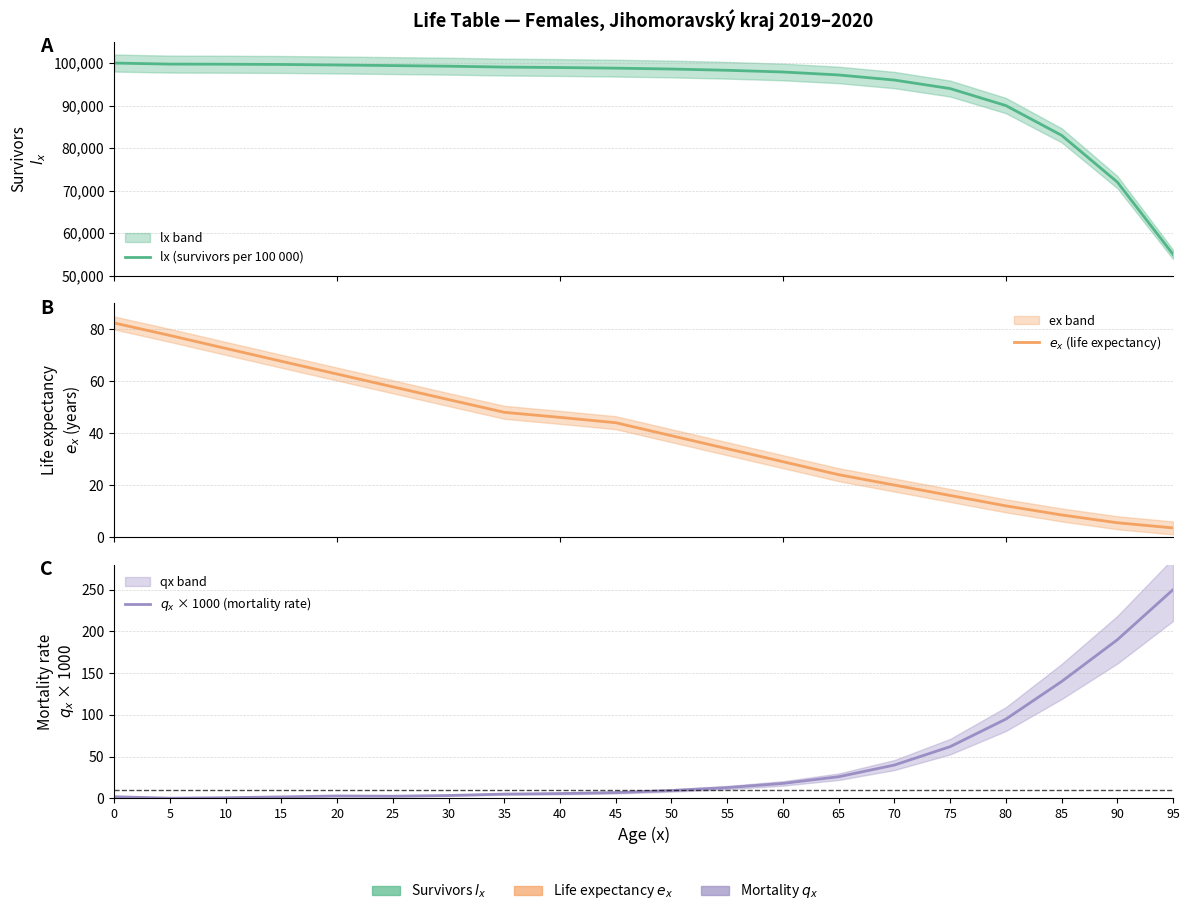

Reading left to right, transcribe all the data shown in this chart.

lx (survivors per 100 000): 0=100000.0	5=99755.1	10=99726.5	15=99668.6	20=99546.6	25=99405.3	30=99261.9	35=99053.6	40=98947.2	45=98800.0	50=98600.0	55=98300.0	60=97900.0	65=97200.0	70=96000.0	75=94000.0	80=90000.0	85=83000.0	90=72000.0	95=55000.0
$e_x$ (life expectancy): 0=82.4	5=77.6	10=72.6	15=67.7	20=62.7	25=57.8	30=52.9	35=48.0	40=46.1	45=44.0	50=39.0	55=34.0	60=29.0	65=24.0	70=20.0	75=16.0	80=12.0	85=8.5	90=5.5	95=3.5
$q_x$ × 1000 (mortality rate): 0=2.1	5=0.3	10=0.9	15=1.9	20=3.0	25=2.7	30=3.5	35=5.2	40=5.8	45=7.0	50=9.5	55=13.0	60=18.0	65=26.0	70=40.0	75=62.0	80=95.0	85=140.0	90=190.0	95=250.0